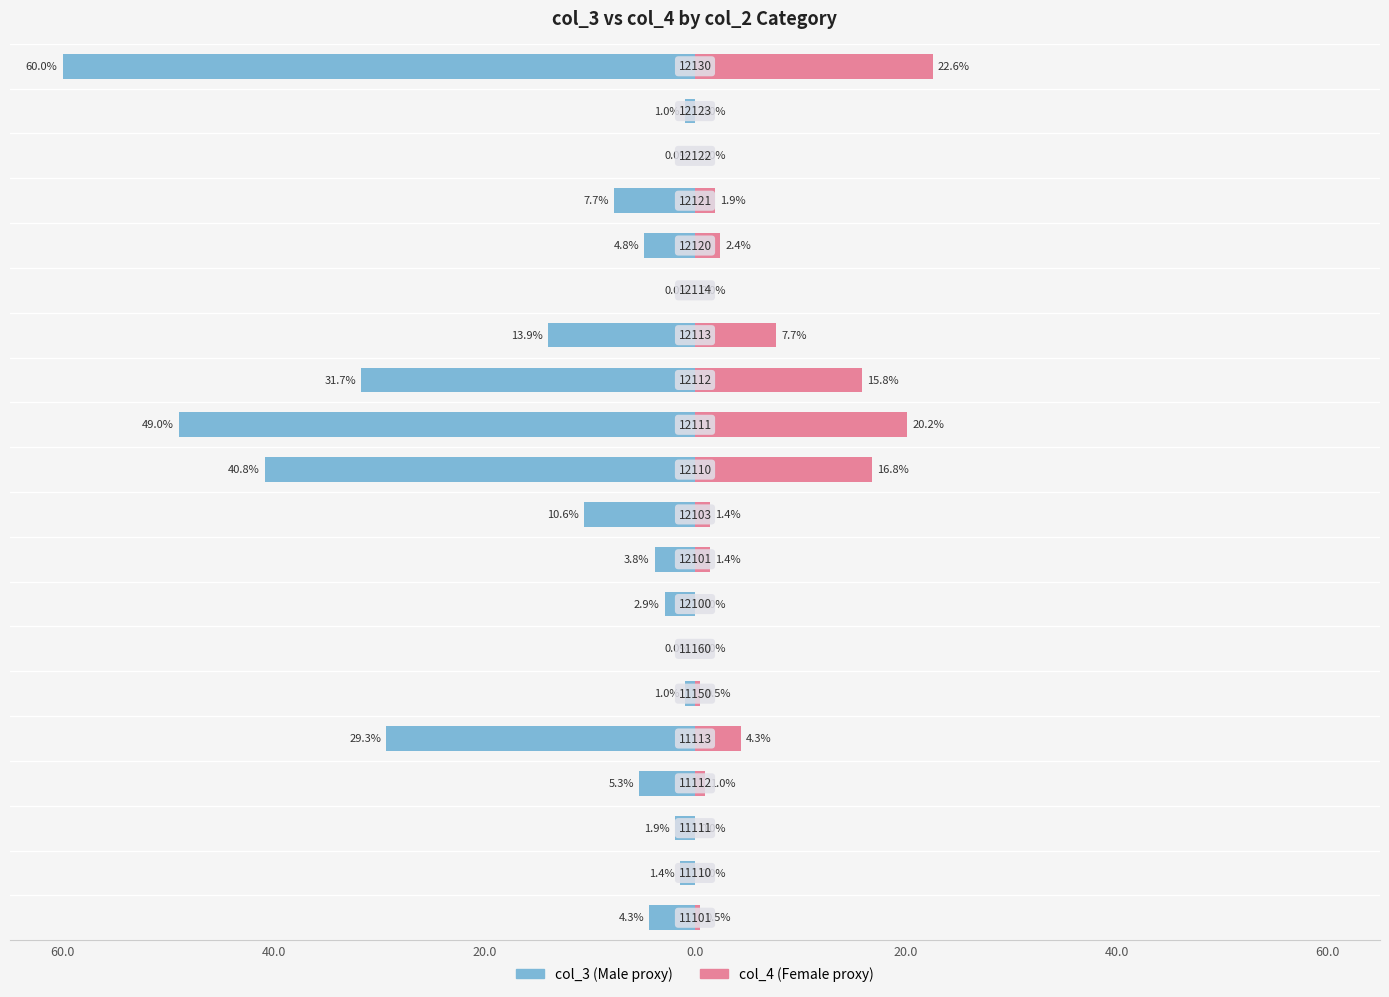

Count the number of data series in this chart.

2